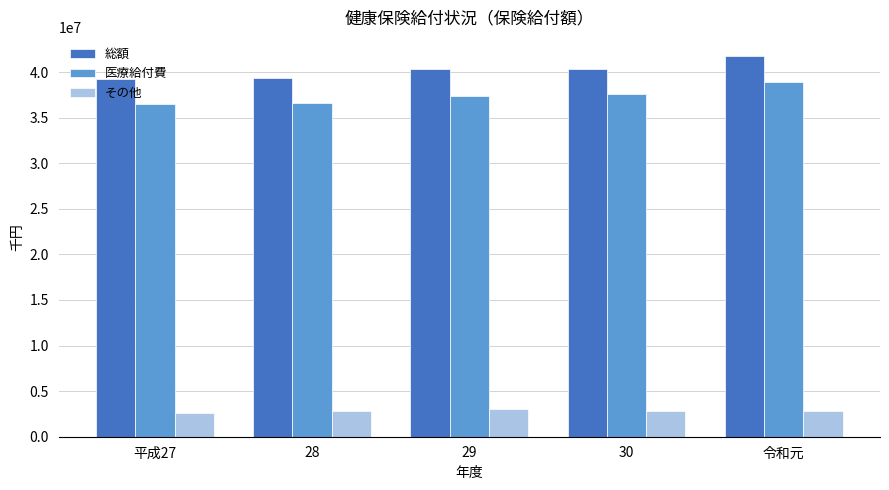

What is the label of the 5th bar from the left?

令和元